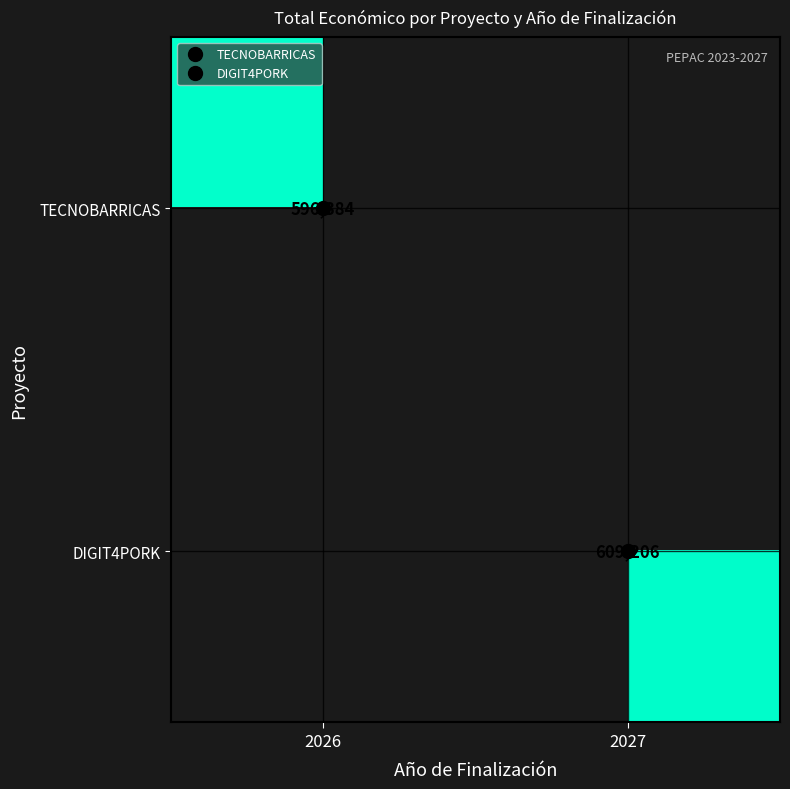

List the series in order of their overall mean, highest first.

DIGIT4PORK, TECNOBARRICAS